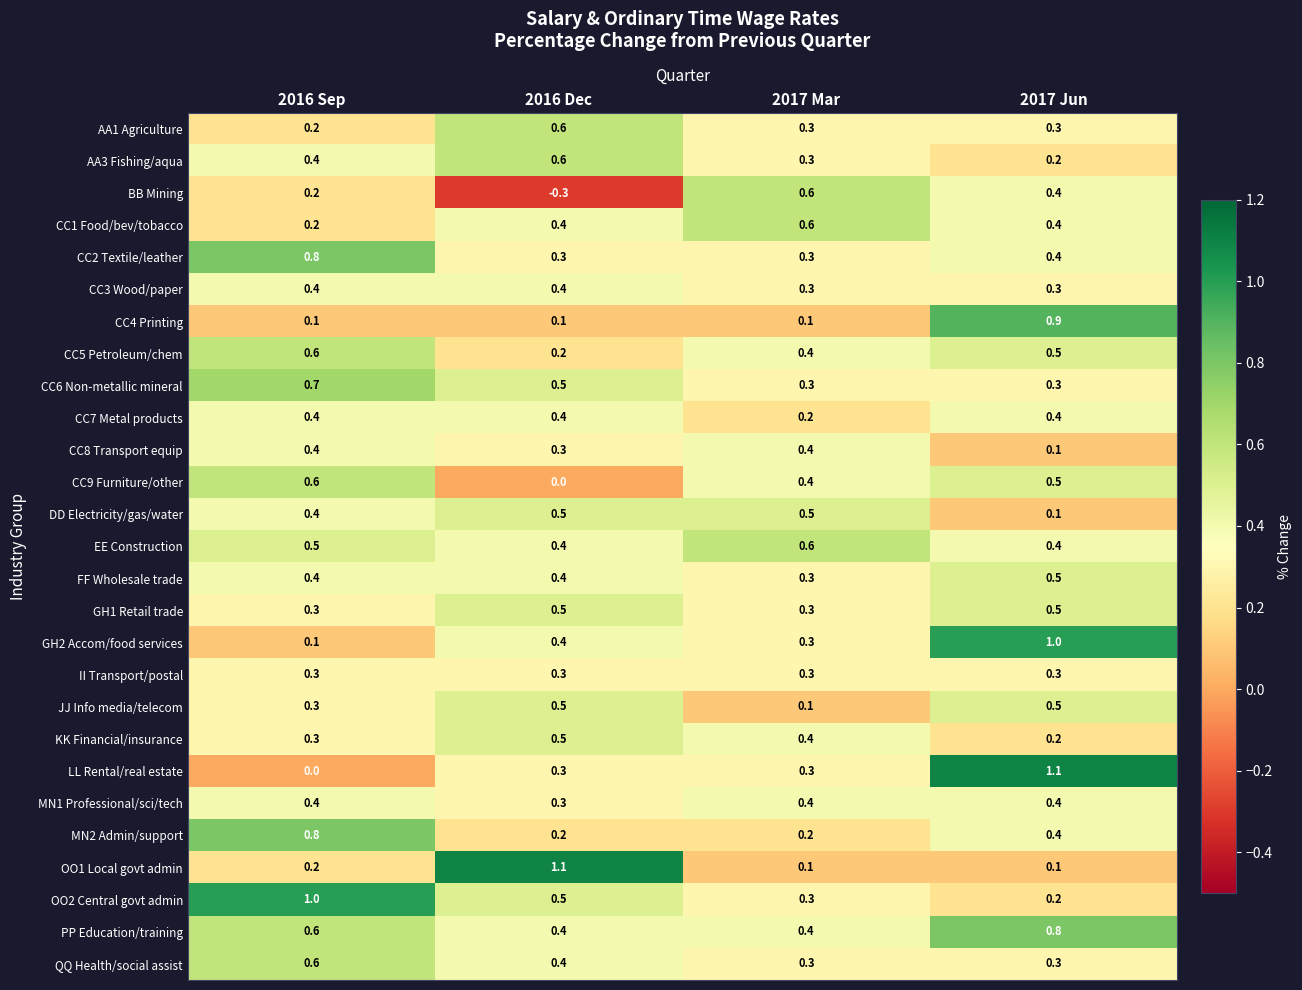

The value of II Transport/postal at 2017 Mar is 0.3. True or false?

True